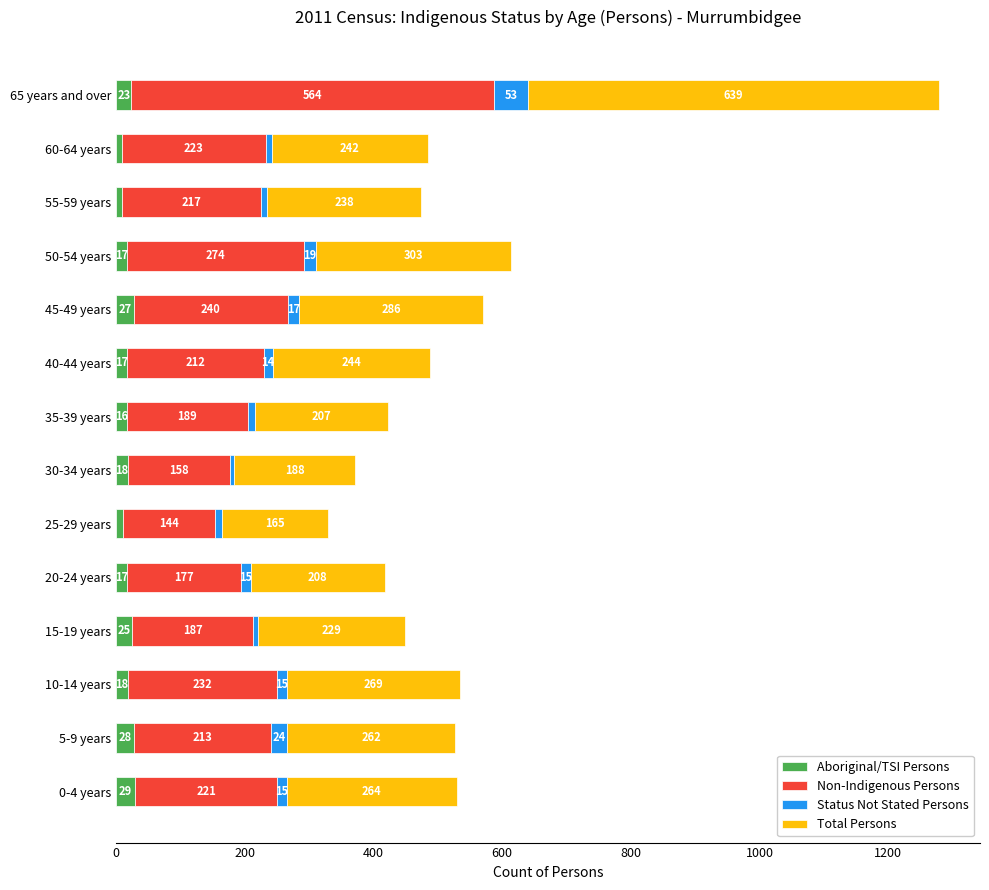

At which label does Aboriginal/TSI Persons reach its minimum?

55-59 years